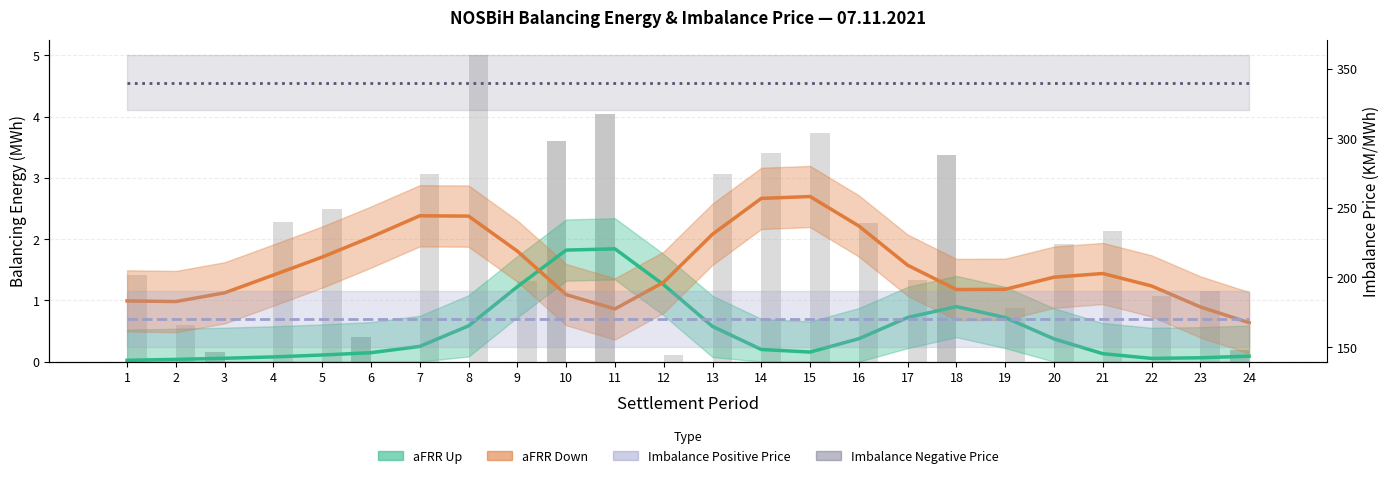

What is the sum of the aFRR Down (bars) values at 16 and 24?

2.3